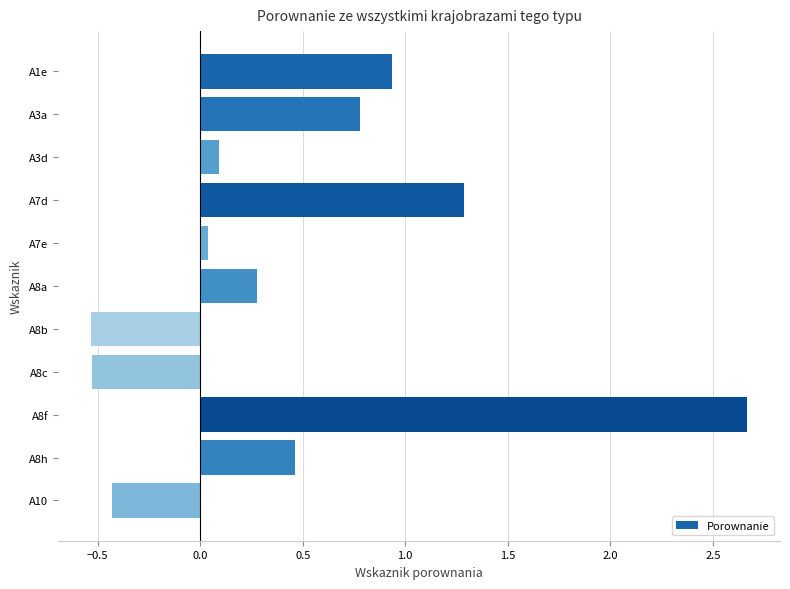

What is the label of the 8th bar from the bottom?

A7d